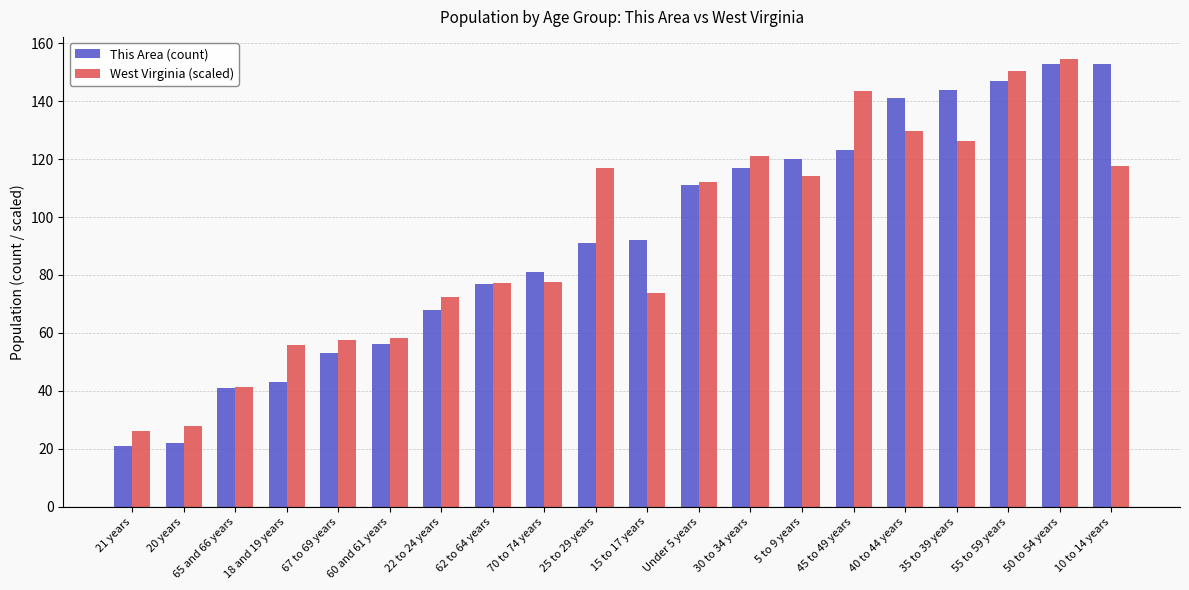

How many bars are there in total?

40